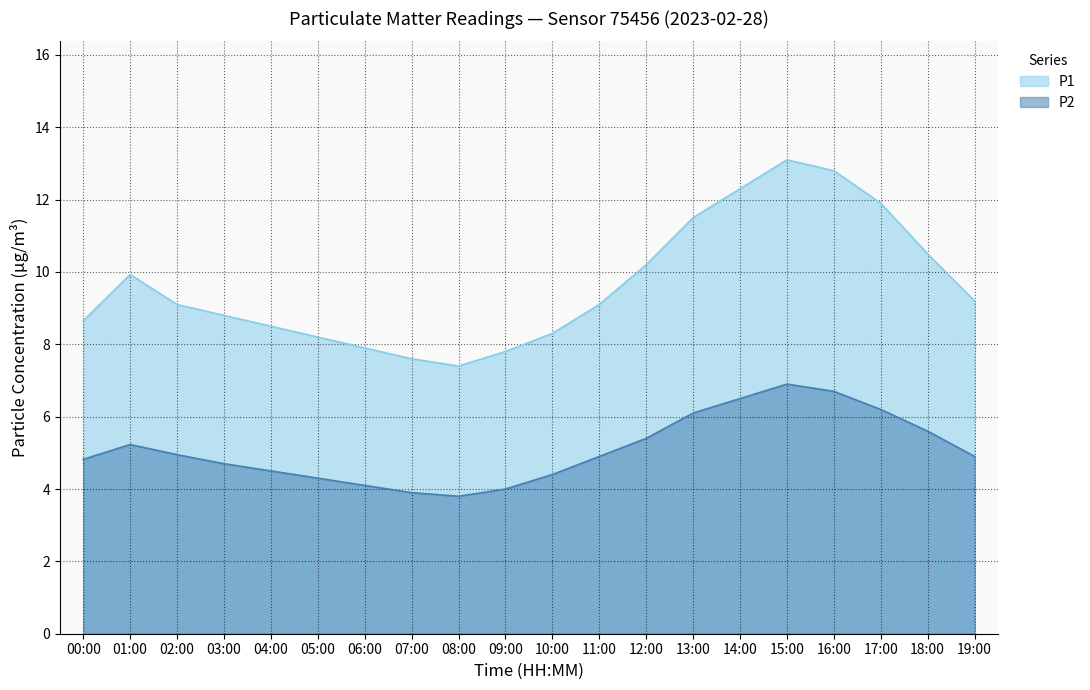

What is the total value across all series at 06:00?

12.0